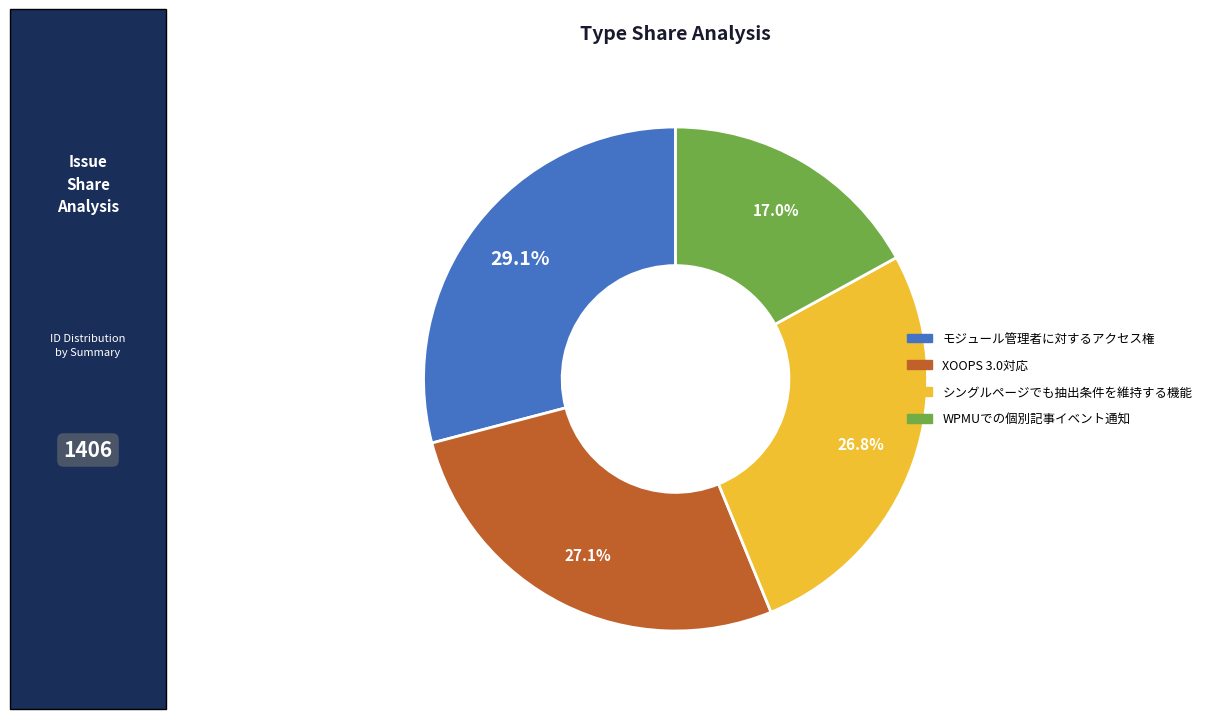

Combined, do WPMUでの個別記事イベント通知 and XOOPS 3.0対応 account for over 50%?

No